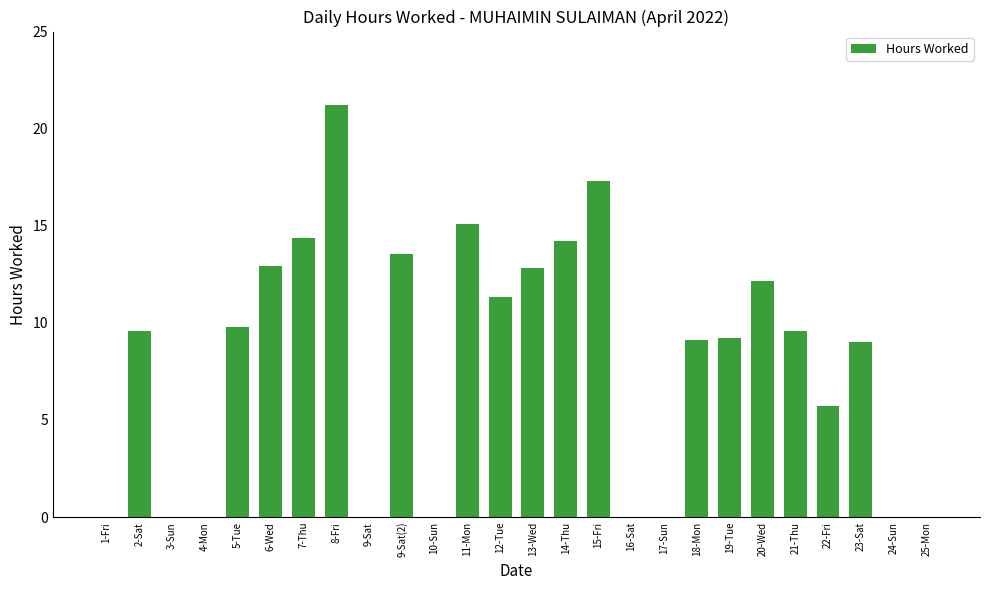

The value at 23-Sat is 3.3. True or false?

False